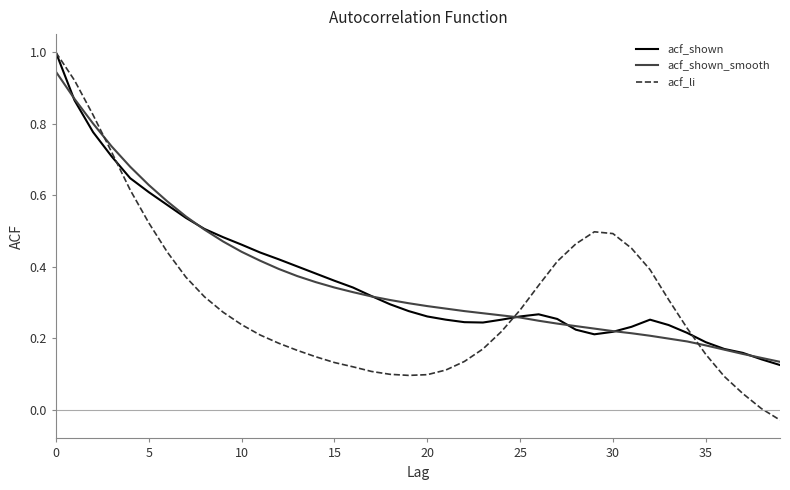

Which series has the widest spread of values?

acf_li